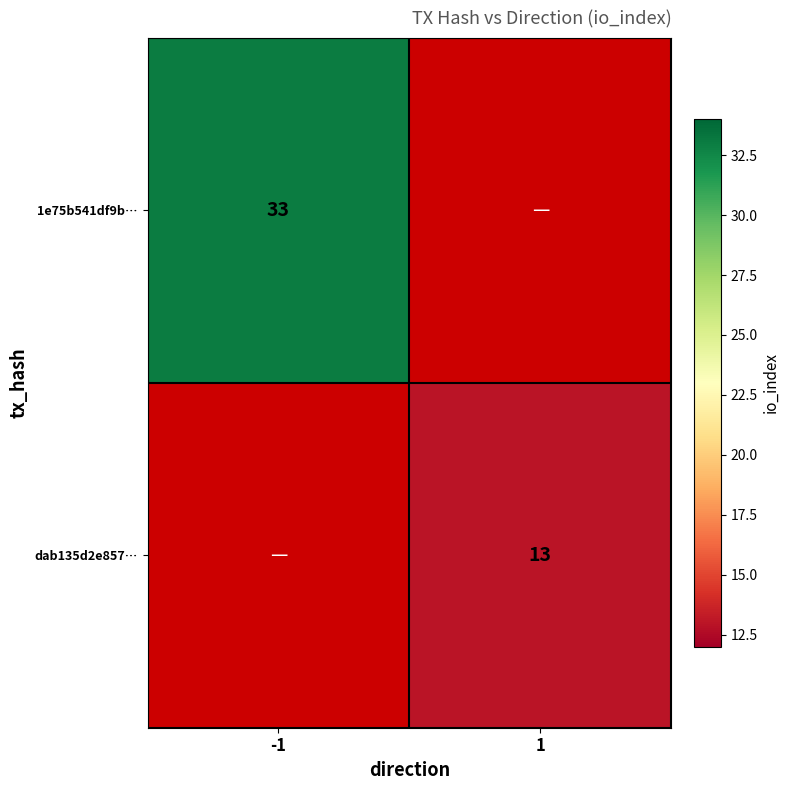

Is it true that 1e75b541df9b… equals 33 at -1?

True